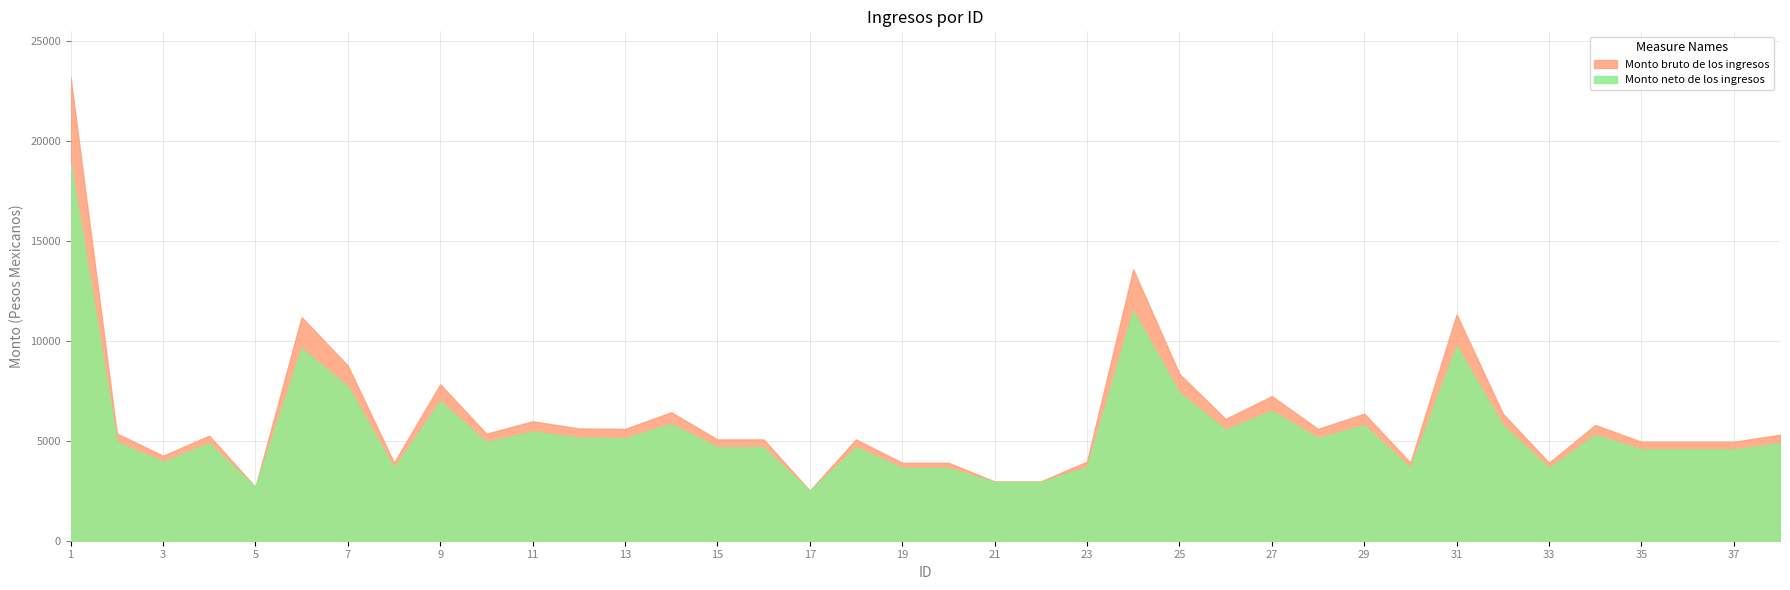

At which category is the sum across all series the highest?

1